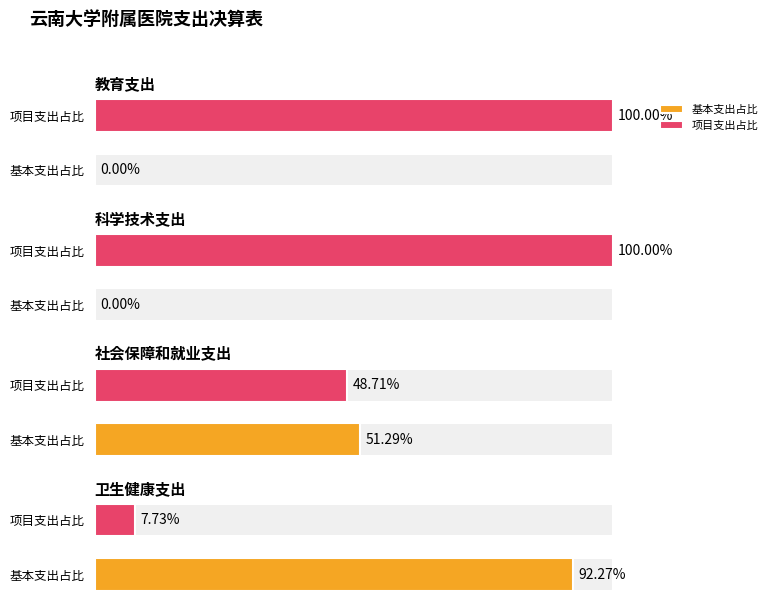

Rank the categories by 基本支出 value from highest to lowest.

卫生健康支出, 社会保障和就业支出, 教育支出, 科学技术支出